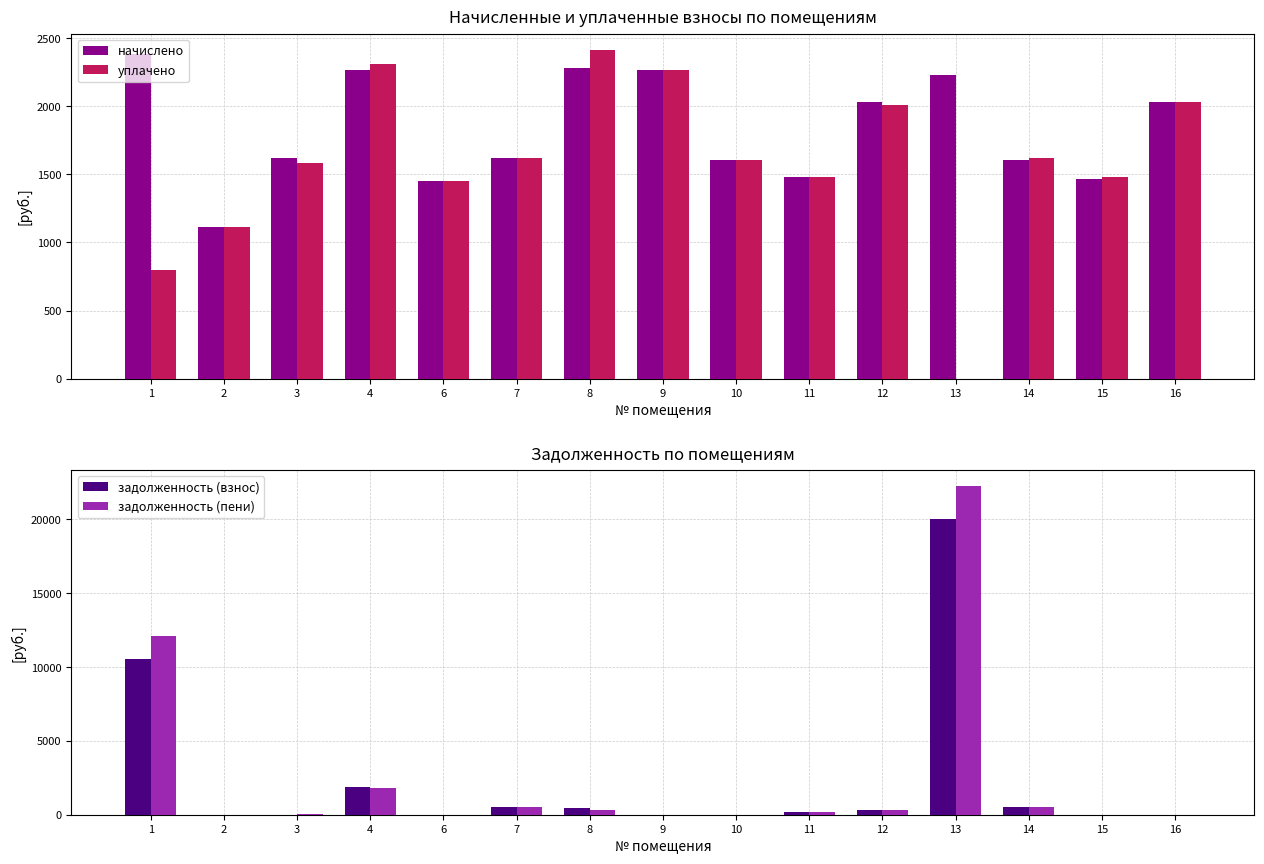

What is the maximum value for начислено?

2382.9